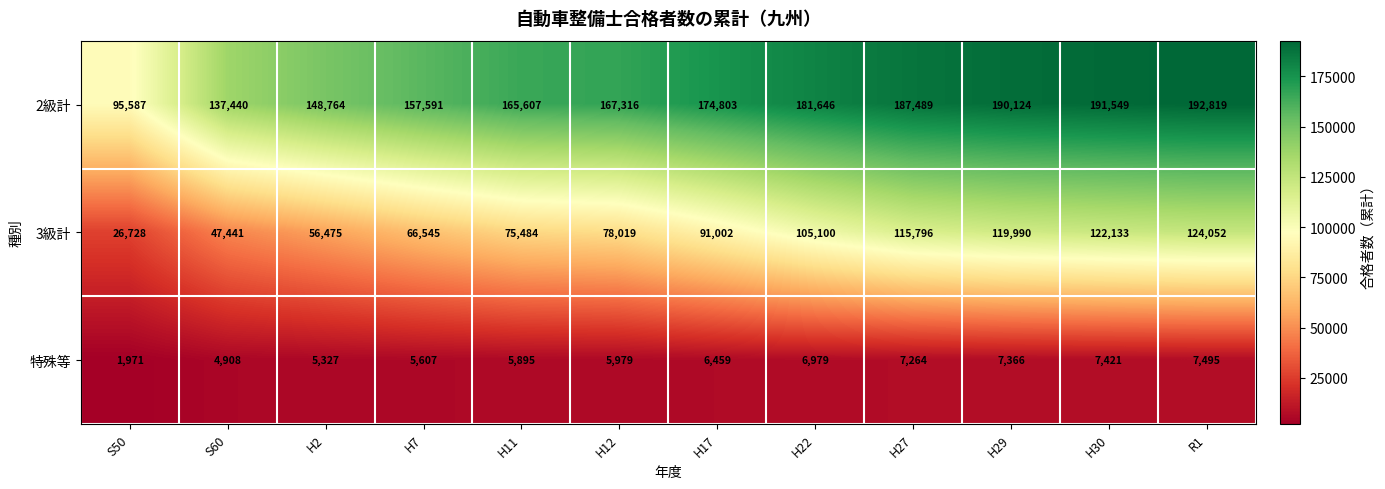

Is it true that 特殊等 equals 6979 at H22?

True